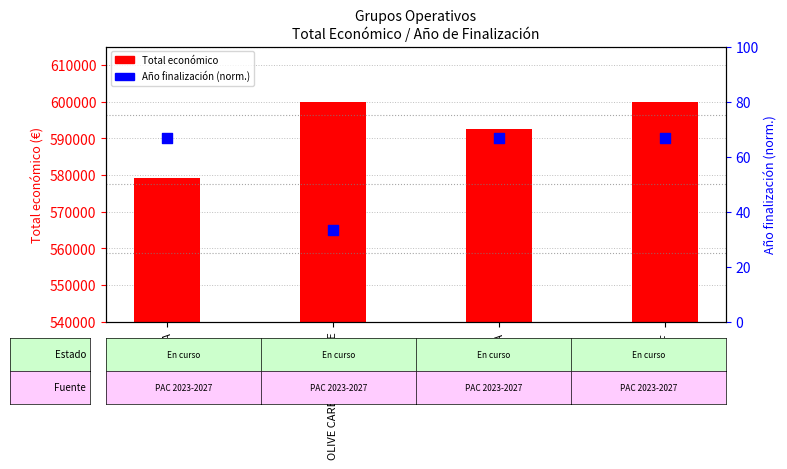

What is the total value across all series at SIMBIOLIVA?

579218.7